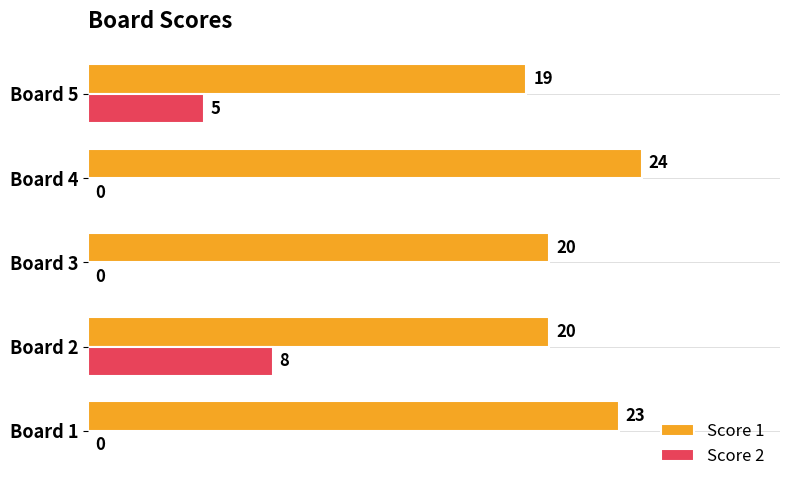

What is the sum of all Score 1 values?

106